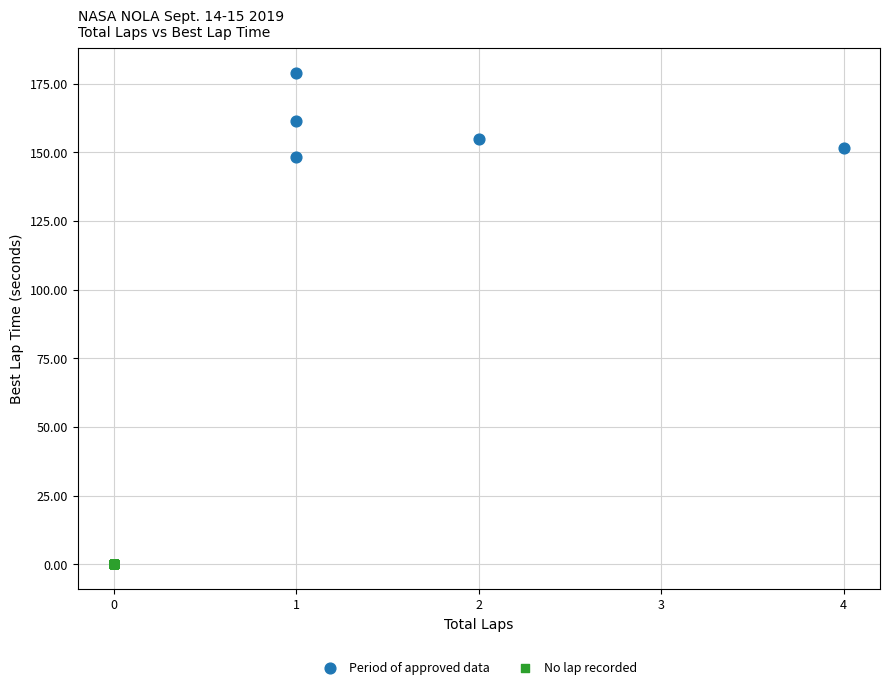

Which series contains the highest Y value?

Period of approved data